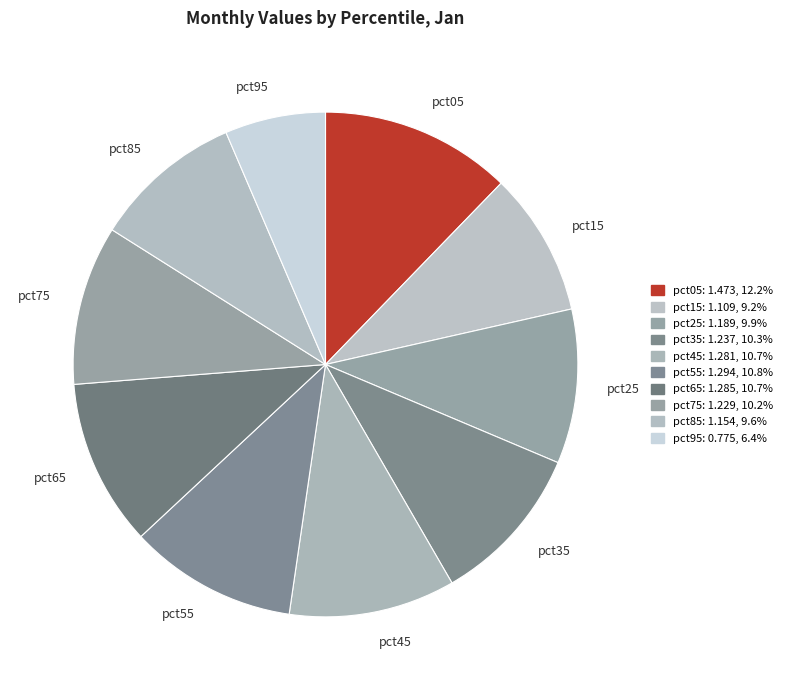

What is the ratio of the value at pct85 to the value at pct05?

0.8